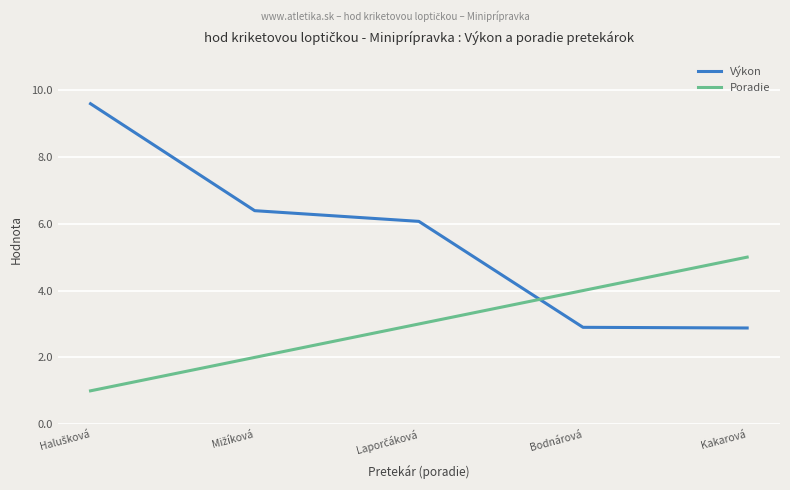

What position from the right is Bodnárová?

2